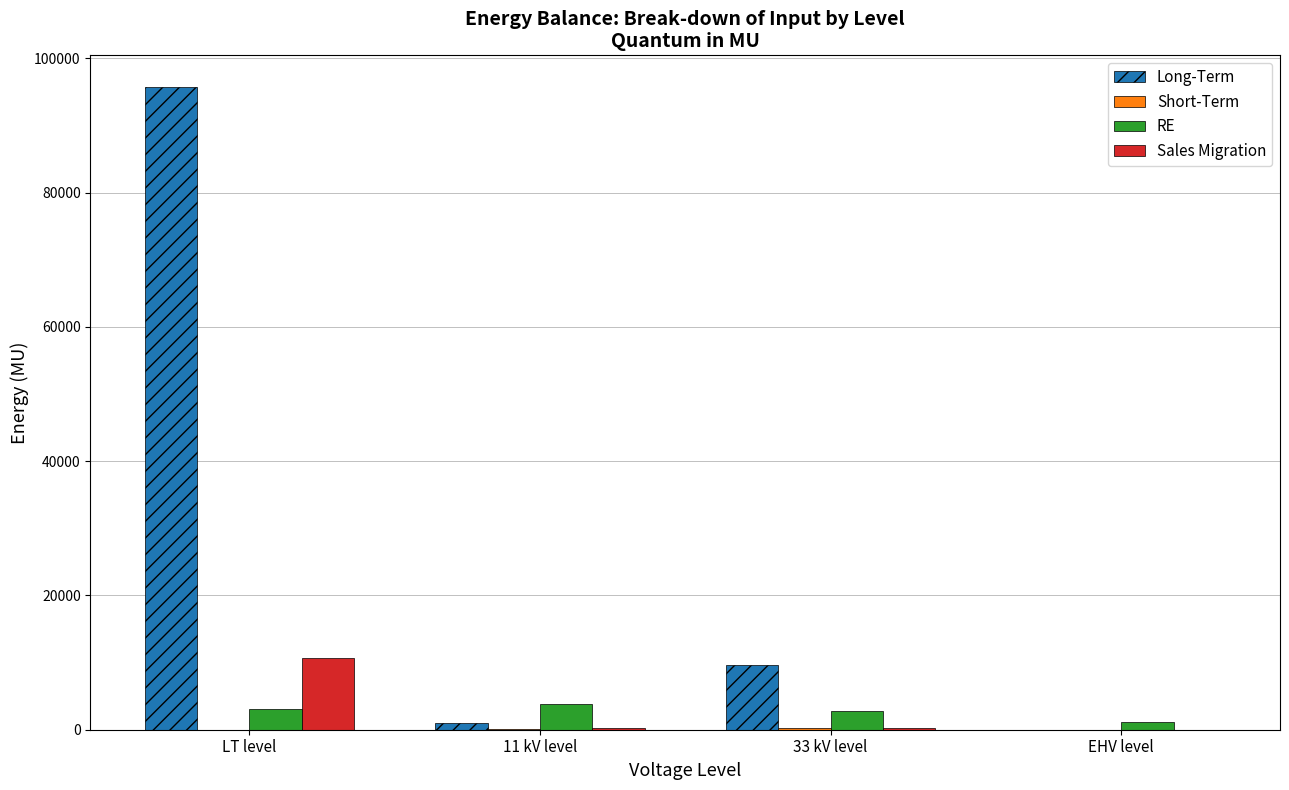

At which label does Sales Migration reach its peak?

LT level